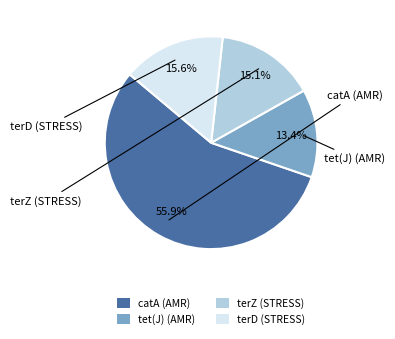

How much of the chart is everything except terZ (STRESS)?

84.9%